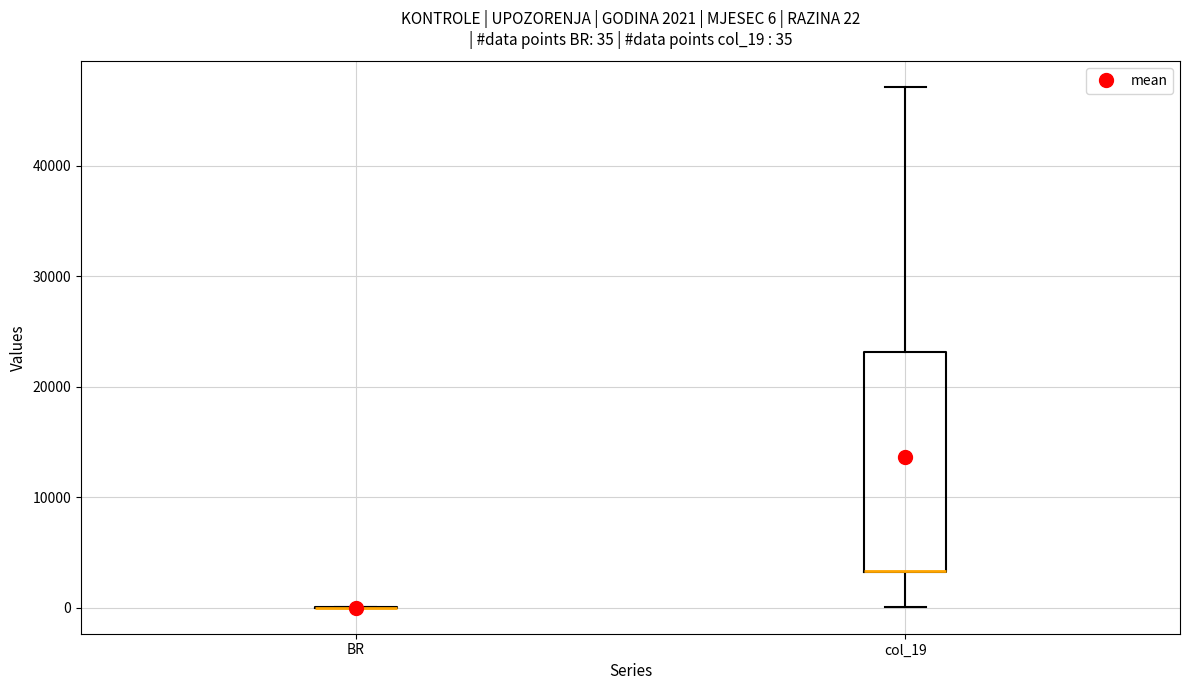

Comparing the boxes themselves (not the whiskers), which one is the tallest?

col_19